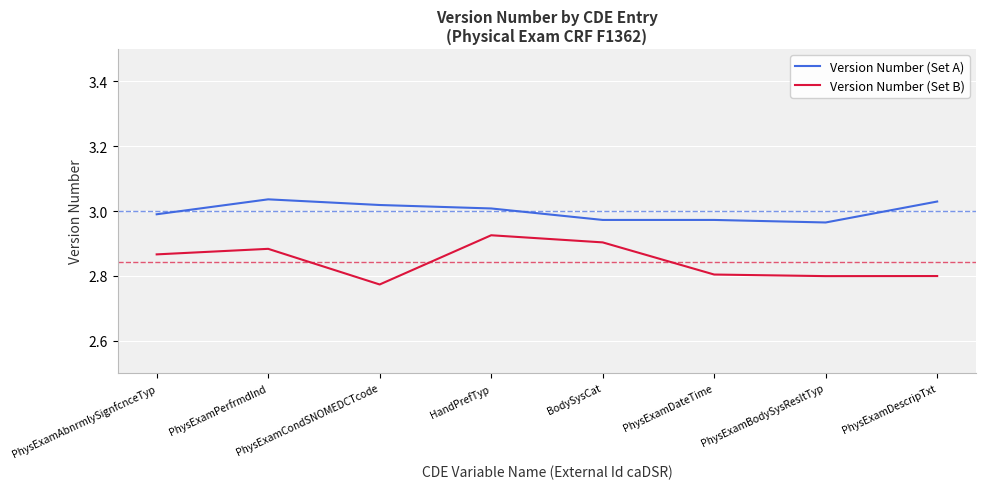

At which label is Version Number (Set B) closest to 2?

PhysExamCondSNOMEDCTcode